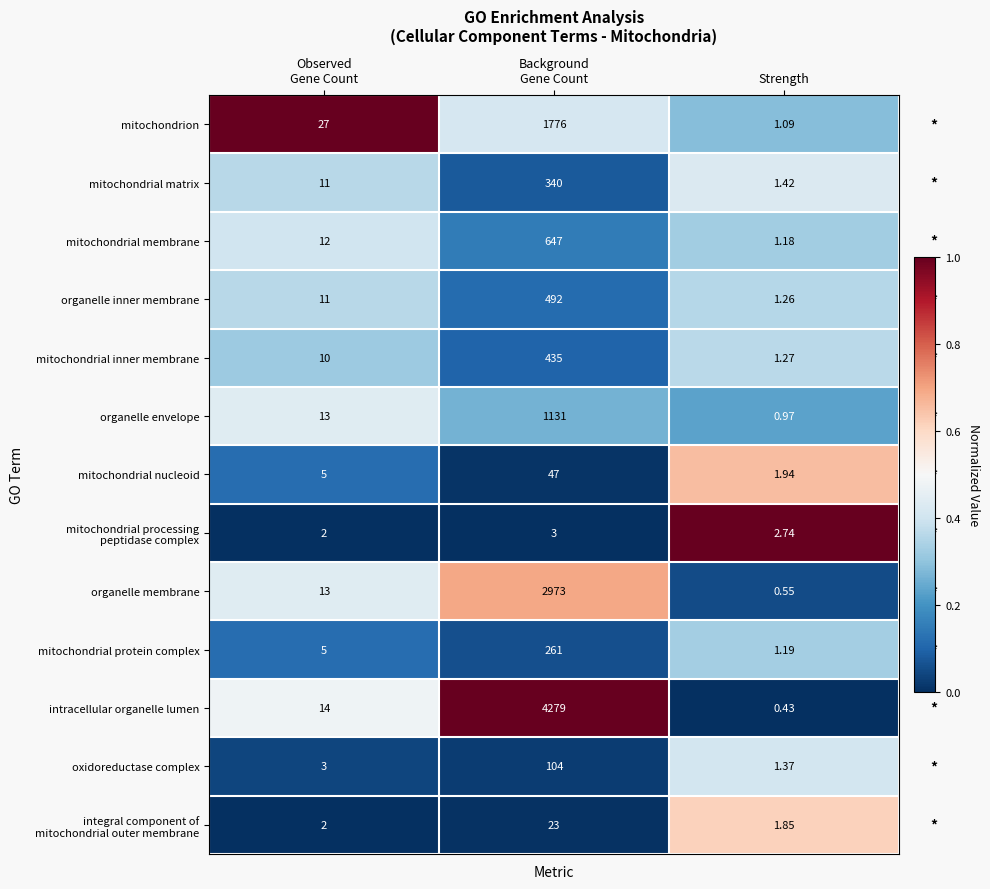

Which series has the widest spread of values?

intracellular organelle lumen